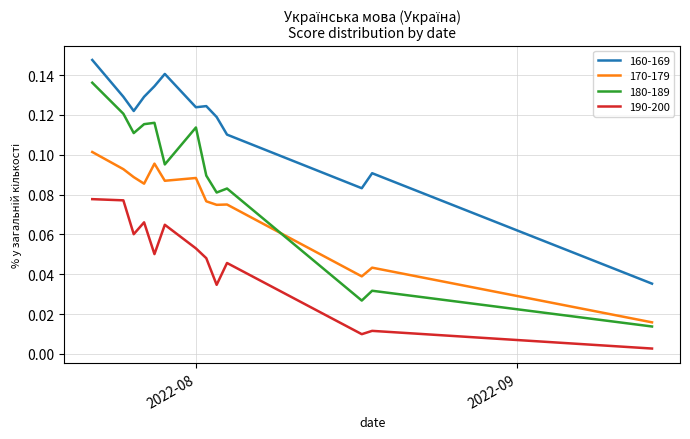

List the series in order of their overall mean, lowest first.

190-200, 170-179, 180-189, 160-169